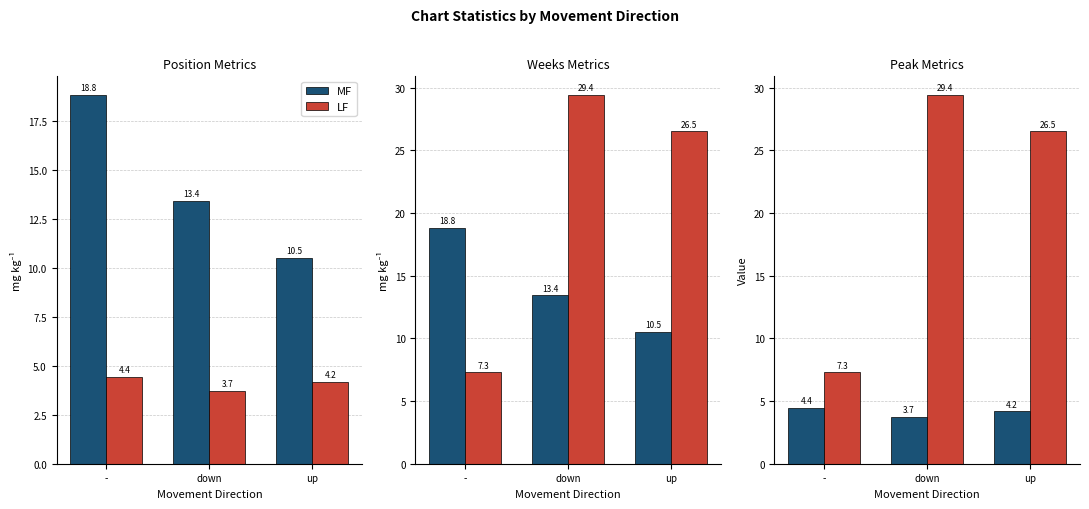

At which label does MF reach its minimum?

down